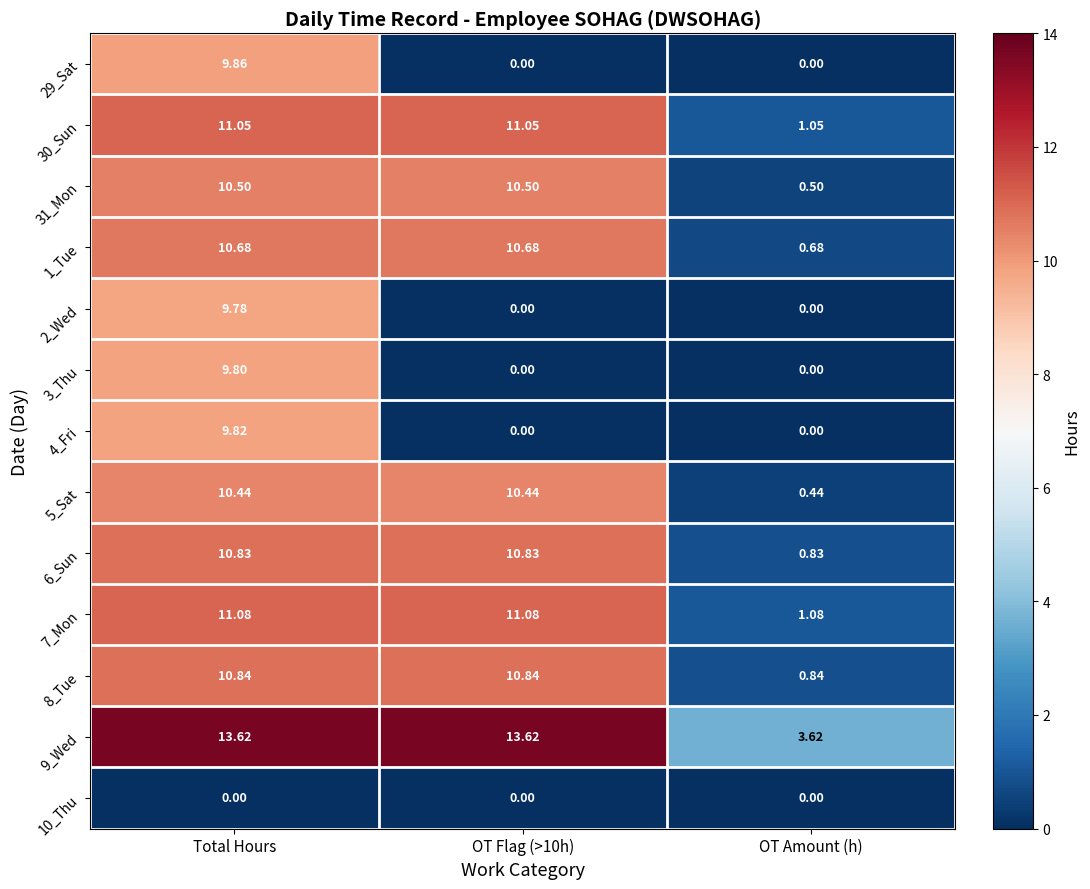

Is the value of 3_Thu at OT Flag (>10h) greater than the value of 9_Wed at Total Hours?

No